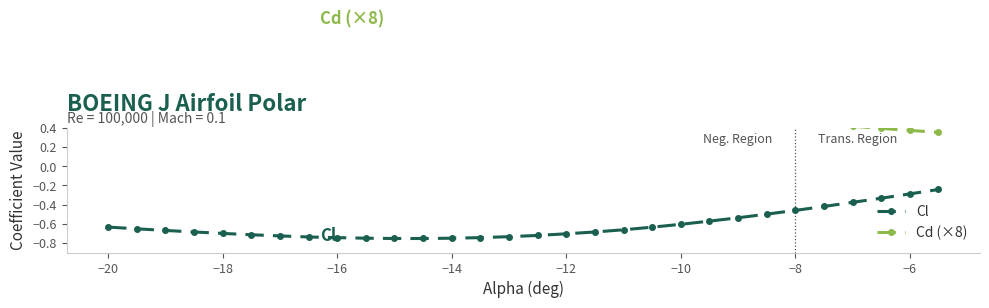

What are all the series names shown in the legend?

Cl, Cd (×8)